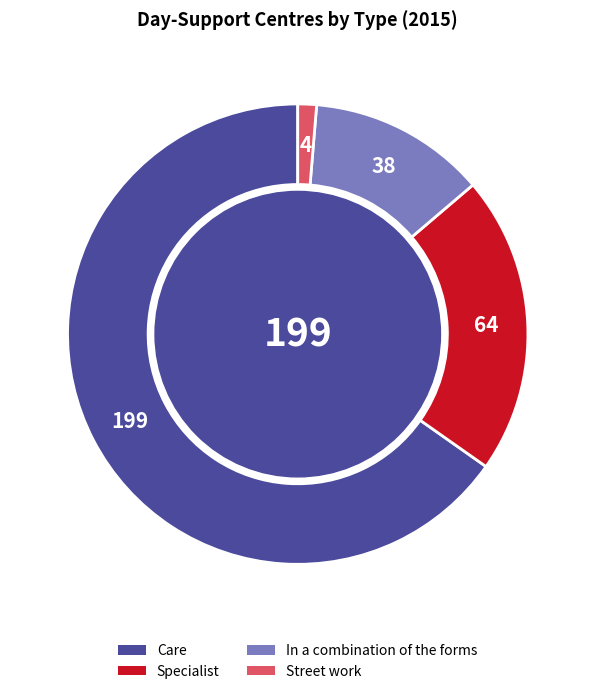

What is the largest slice in the pie chart?

Care